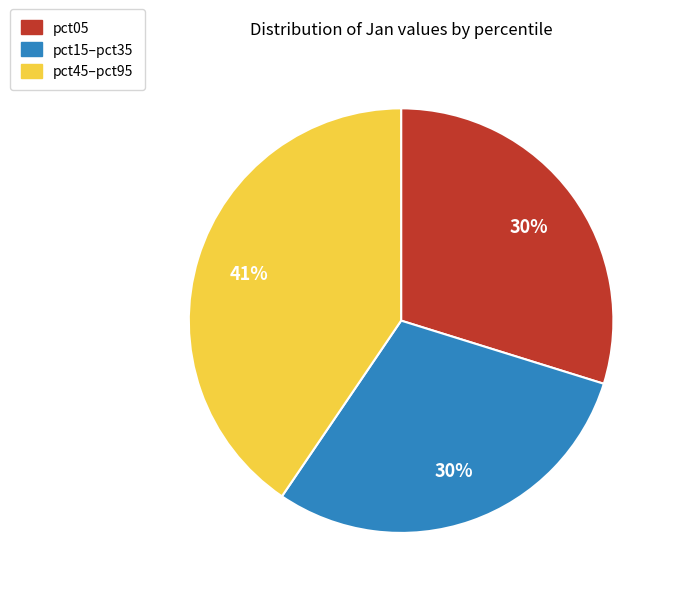

To the nearest percent, what is the average slice percentage?

33%